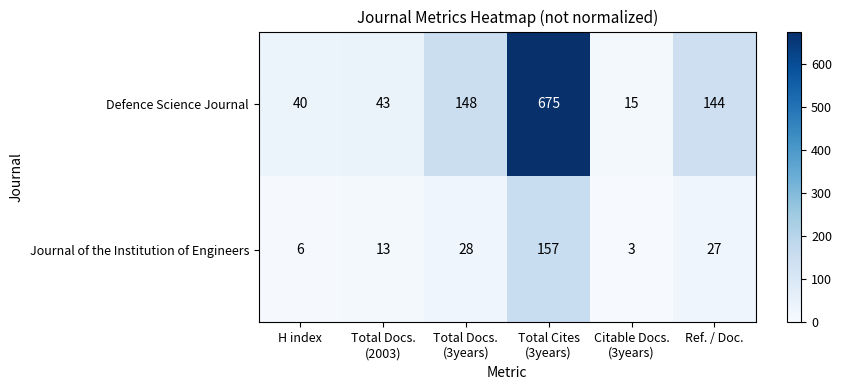

The Defence Science Journal series shows 26 at H index. True or false?

False